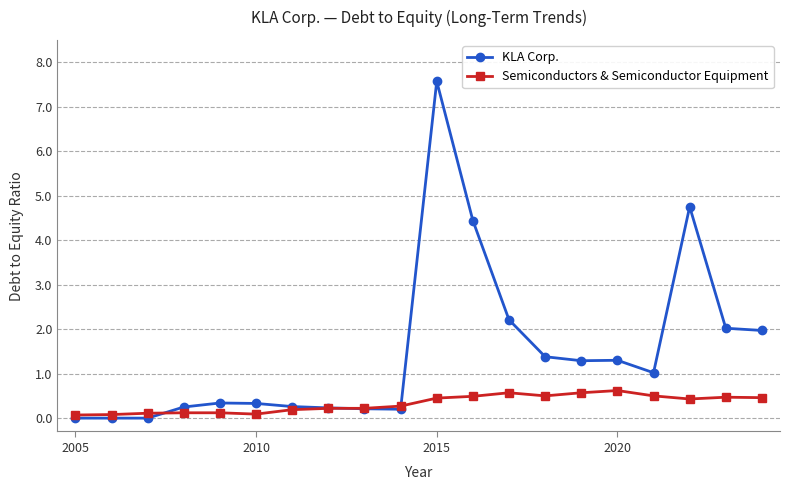

Does the chart have visible grid lines?

Yes